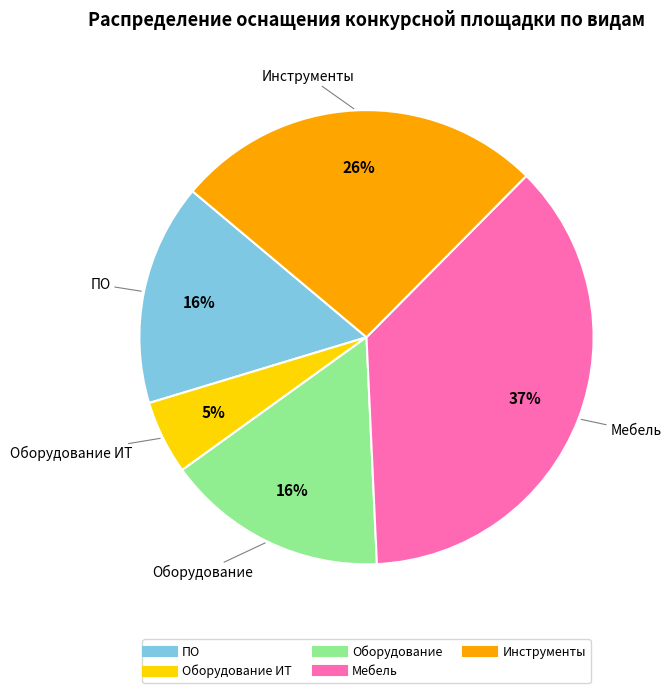

To the nearest percent, what is the average slice percentage?

20%